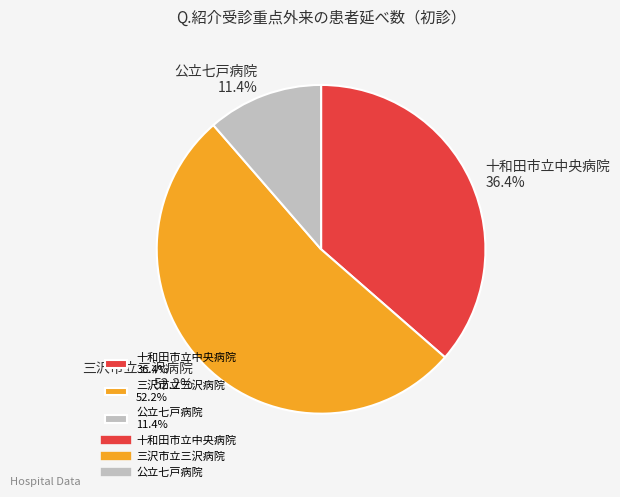

Is it true that 十和田市立中央病院 is 27% of the pie?

False